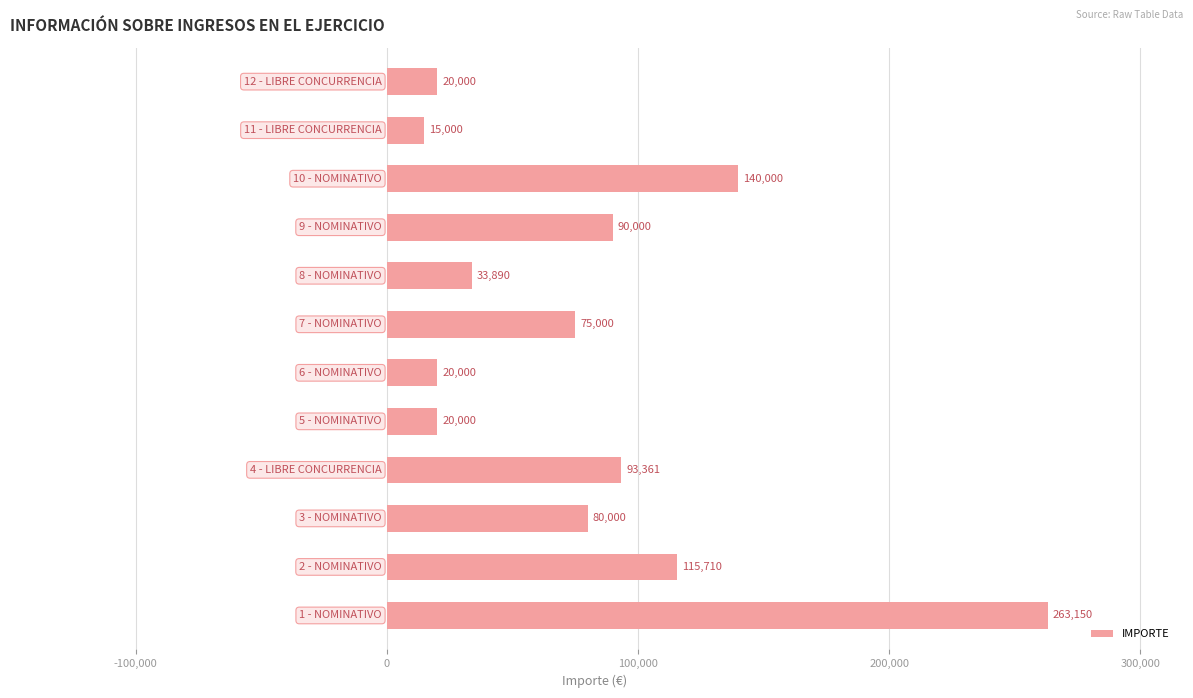

What is the minimum value shown in the chart?

15000